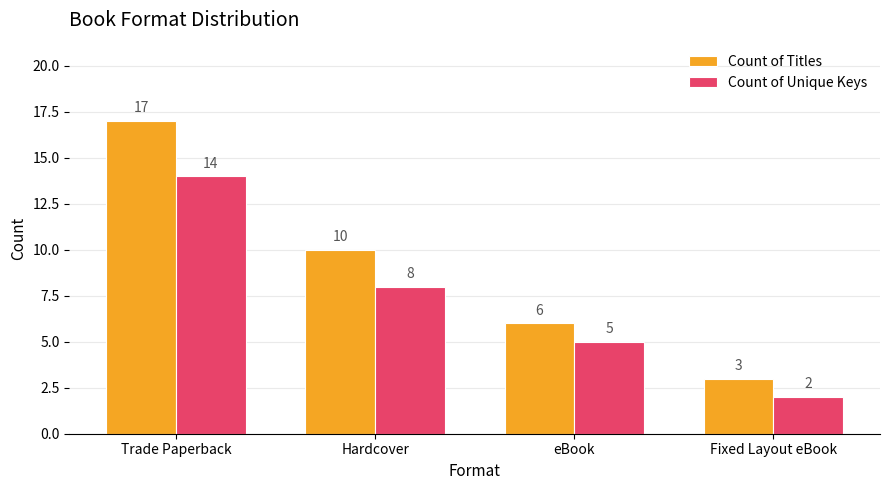

What are all the series names shown in the legend?

Count of Titles, Count of Unique Keys